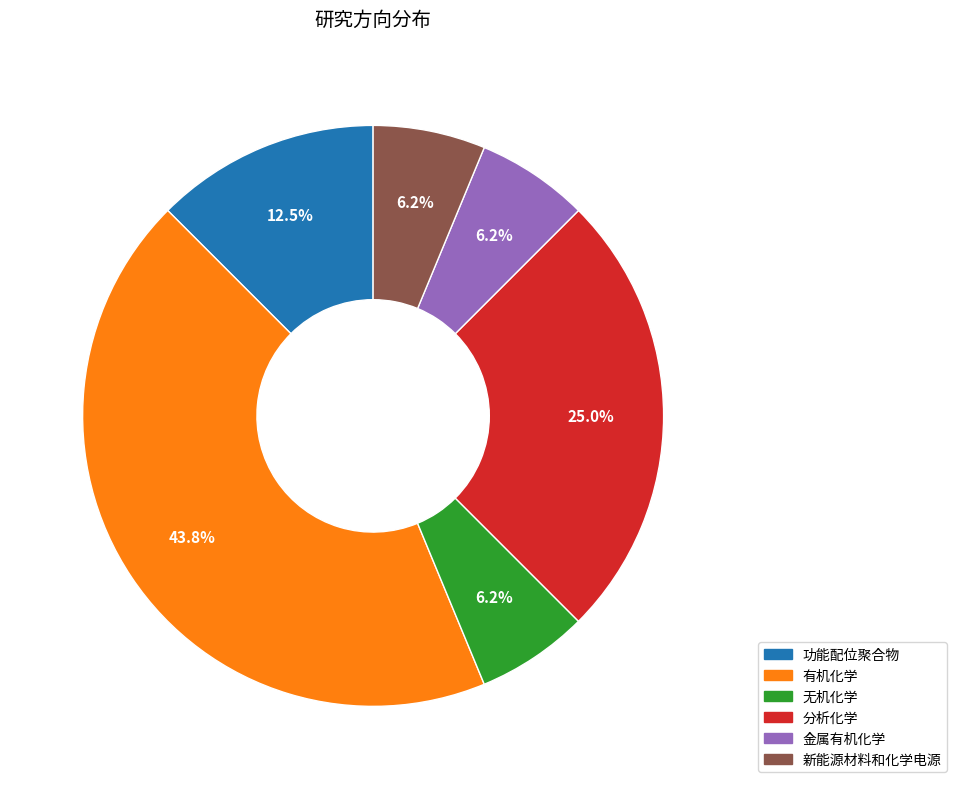

Which slice is the largest?

有机化学